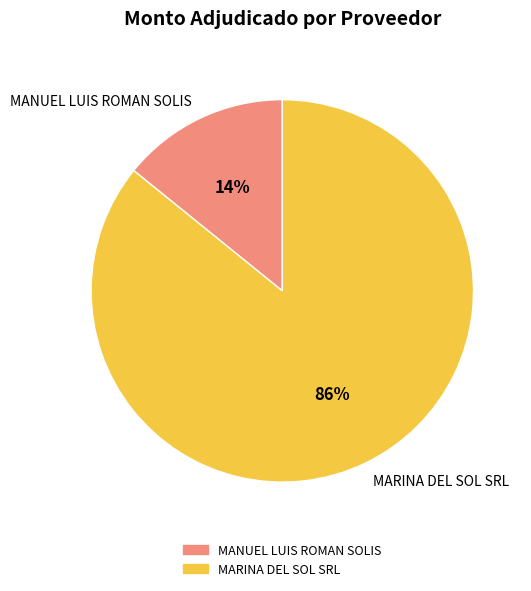

Is there any slice that represents more than half of the pie?

Yes